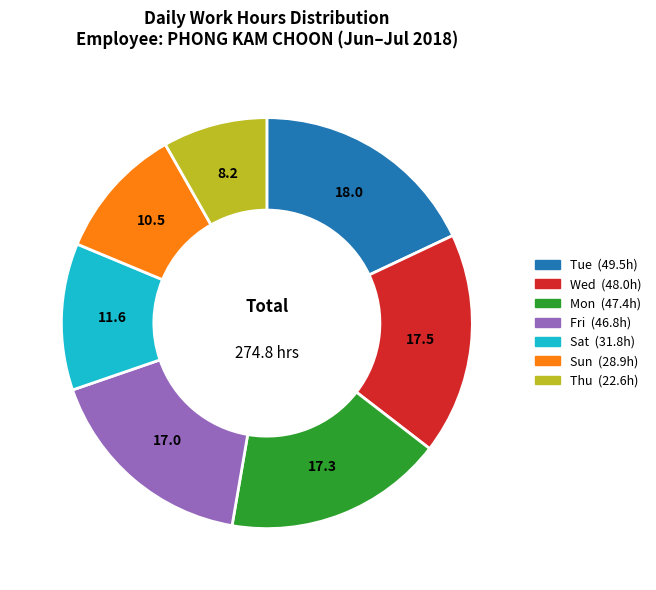

Does any single category account for the majority?

No